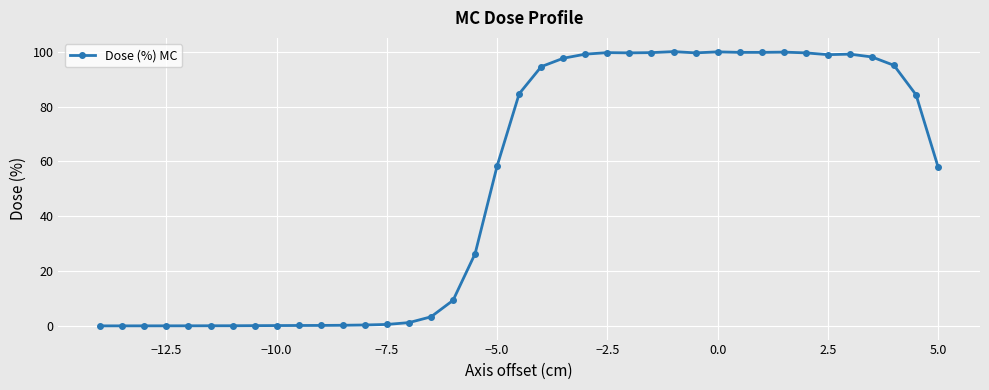

How many lines are shown in the chart?

1